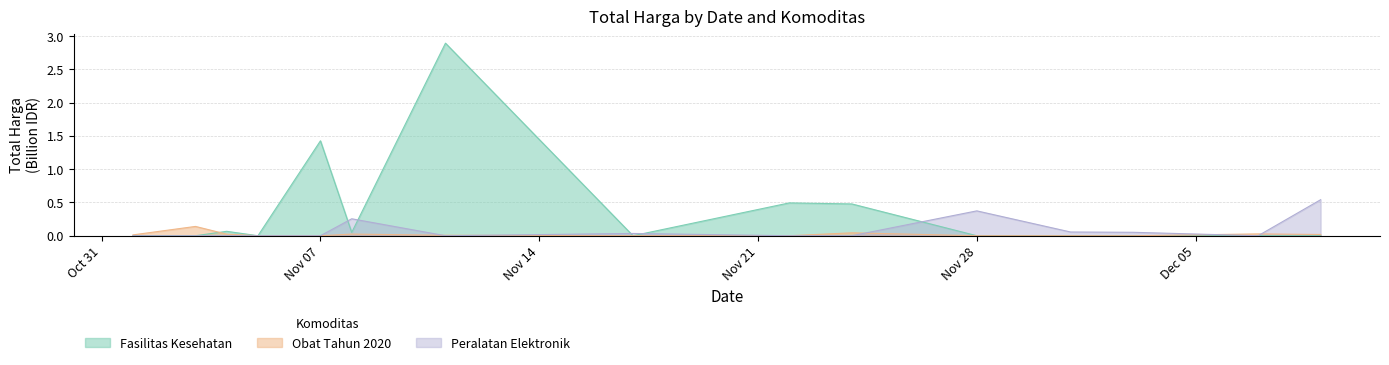

How many interior local peaks does the Fasilitas Kesehatan series have?

4